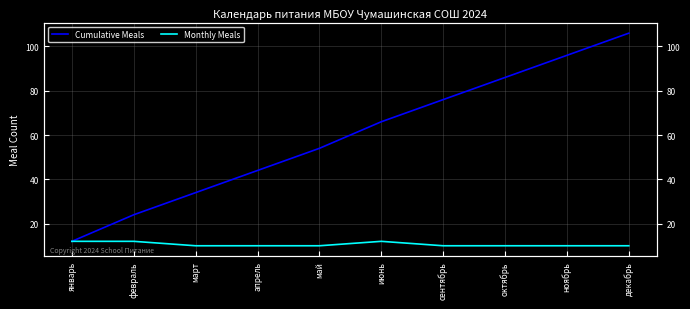

What is the difference between the maximum and second lowest values in the Monthly Meals series?

2